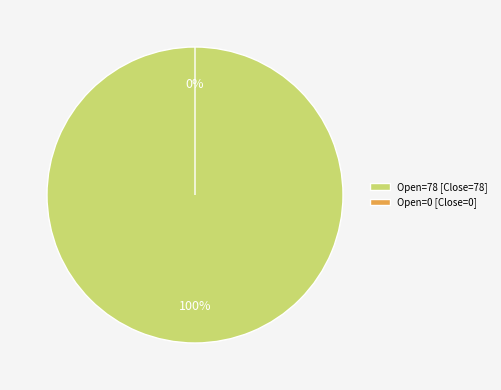

Count the number of slices in the pie.

2